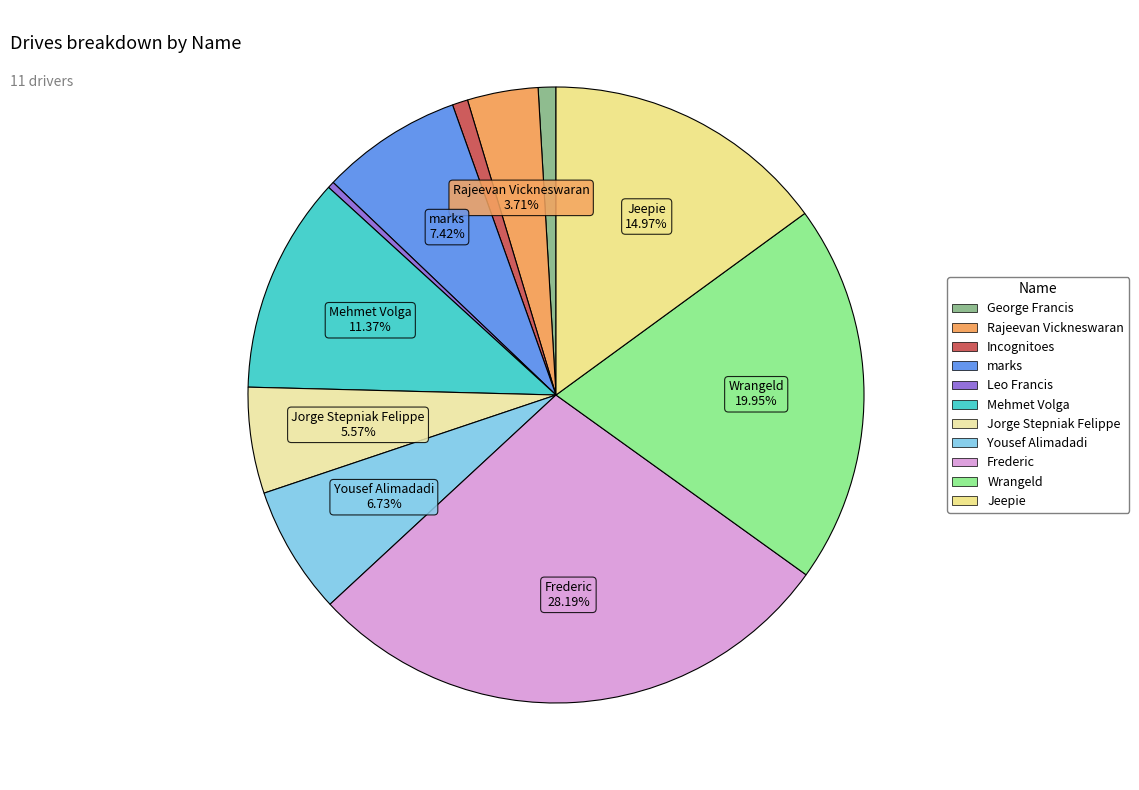

To the nearest percent, what is the difference between the largest and smallest slice percentages?

28%